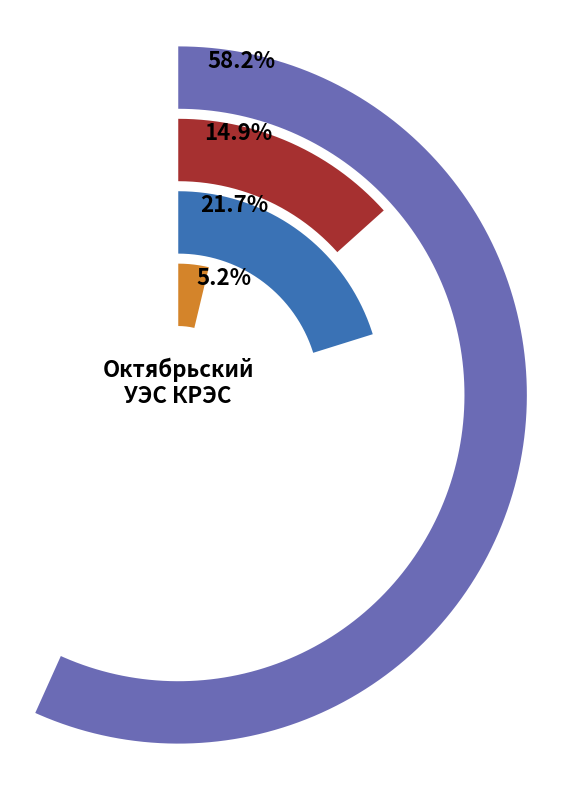

Is it true that КТП 087 ф1 is 24% of the pie?

False